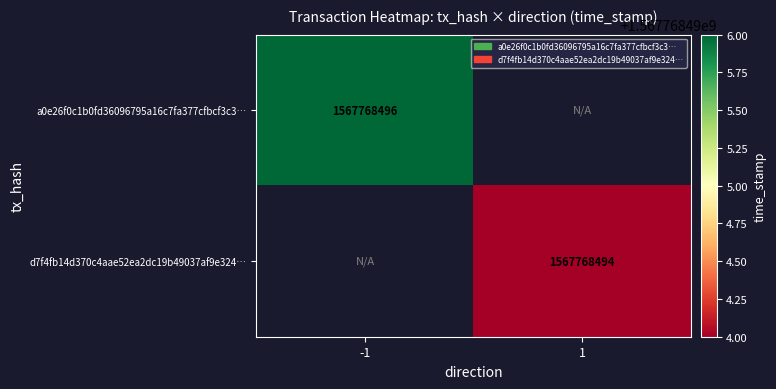

Is it true that d7f4fb14d370c4aae52ea2dc19b49037af9e324 equals 1 at direction?

False